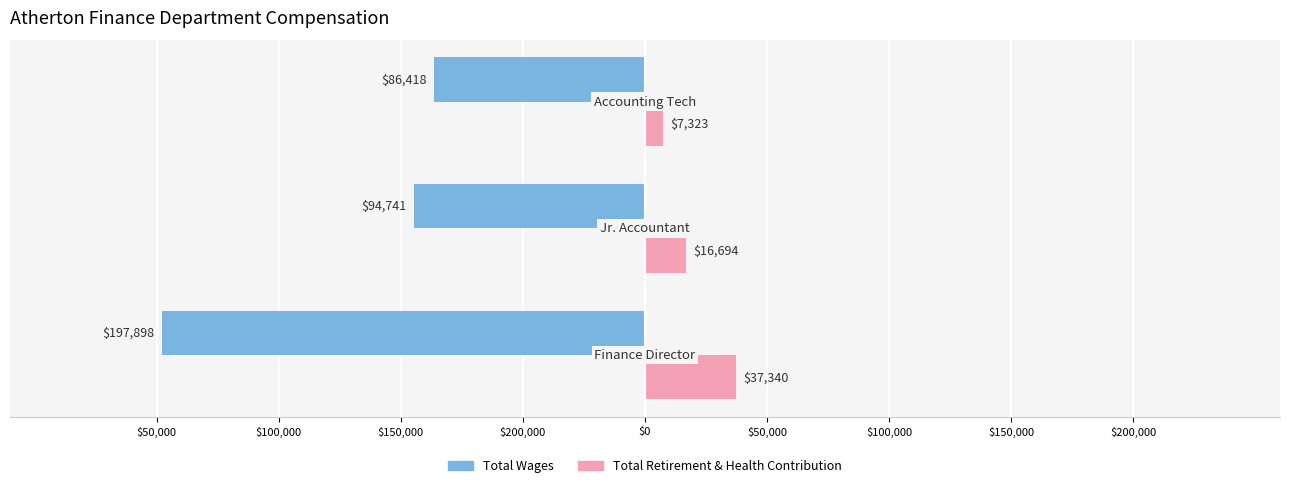

What are all the series names shown in the legend?

Total Wages, Total Retirement & Health Contribution